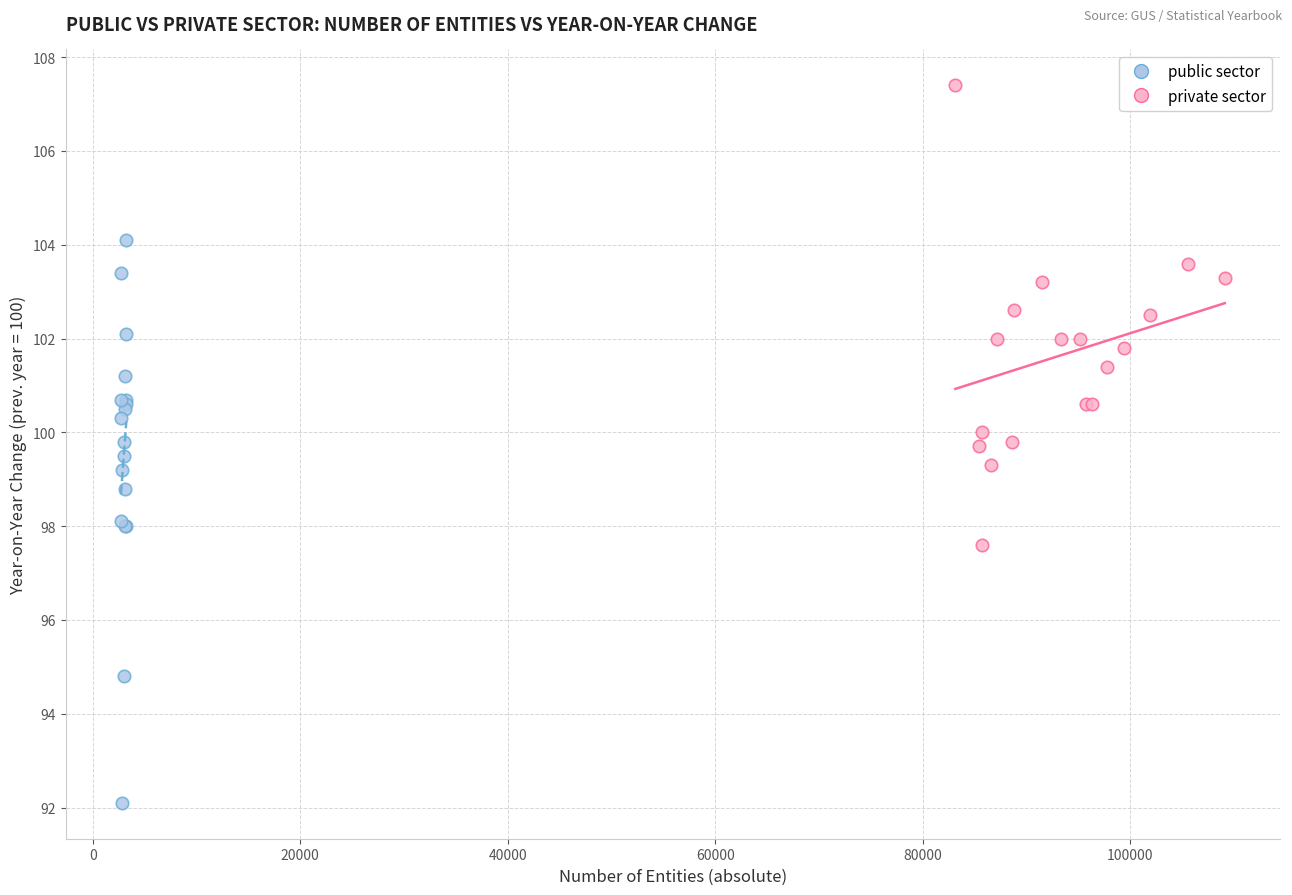

Which series has the largest Y range (max minus min)?

public sector